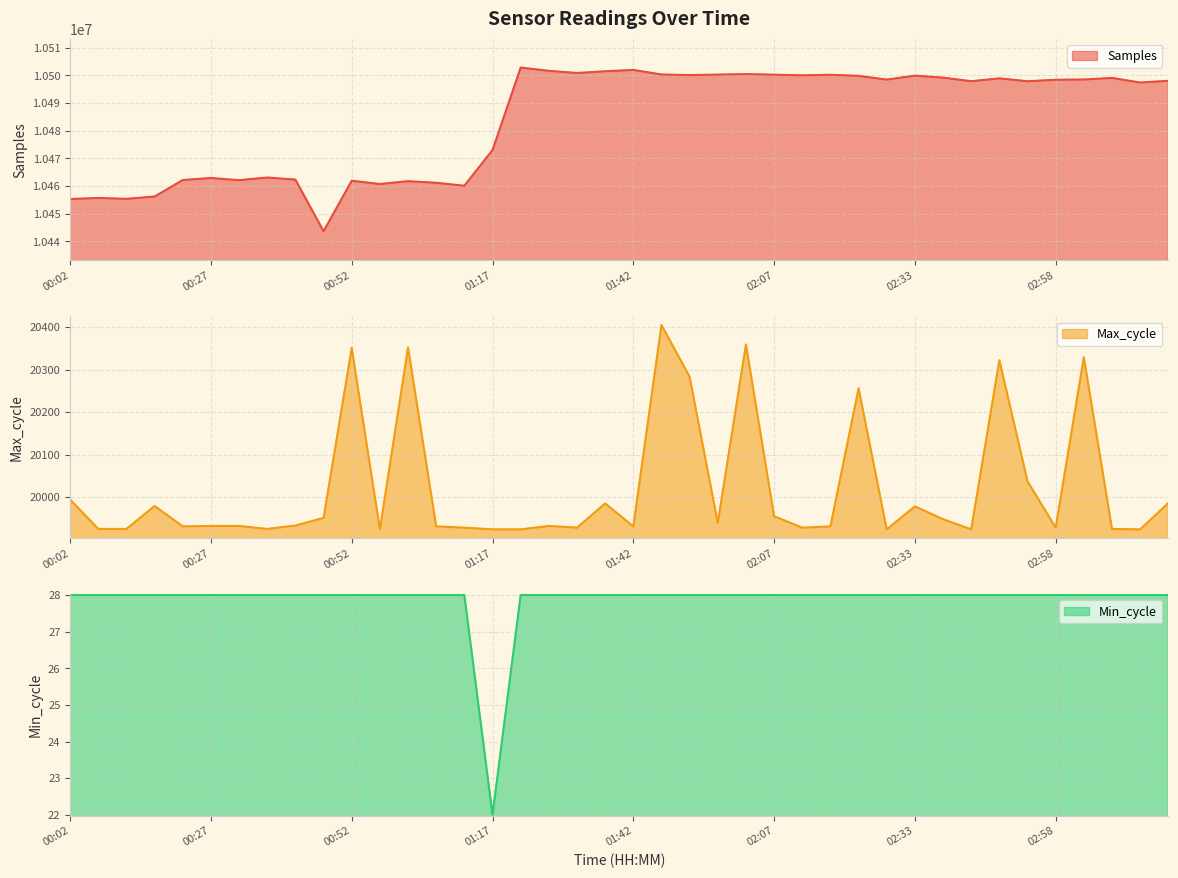

List the series in order of their peak value, highest first.

Samples, Max_cycle, Min_cycle